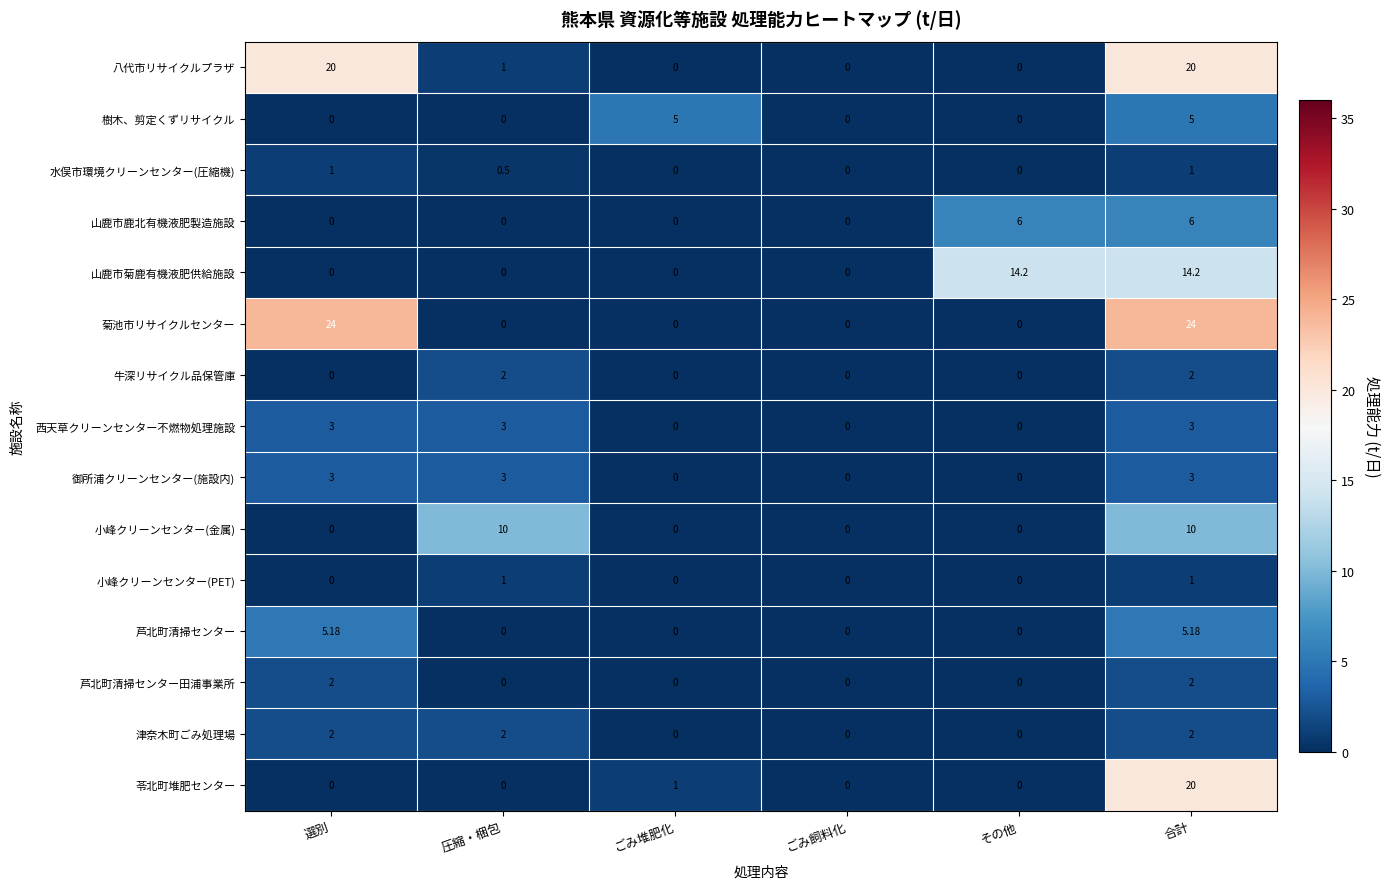

Which series has the largest total across all categories?

菊池市リサイクルセンター